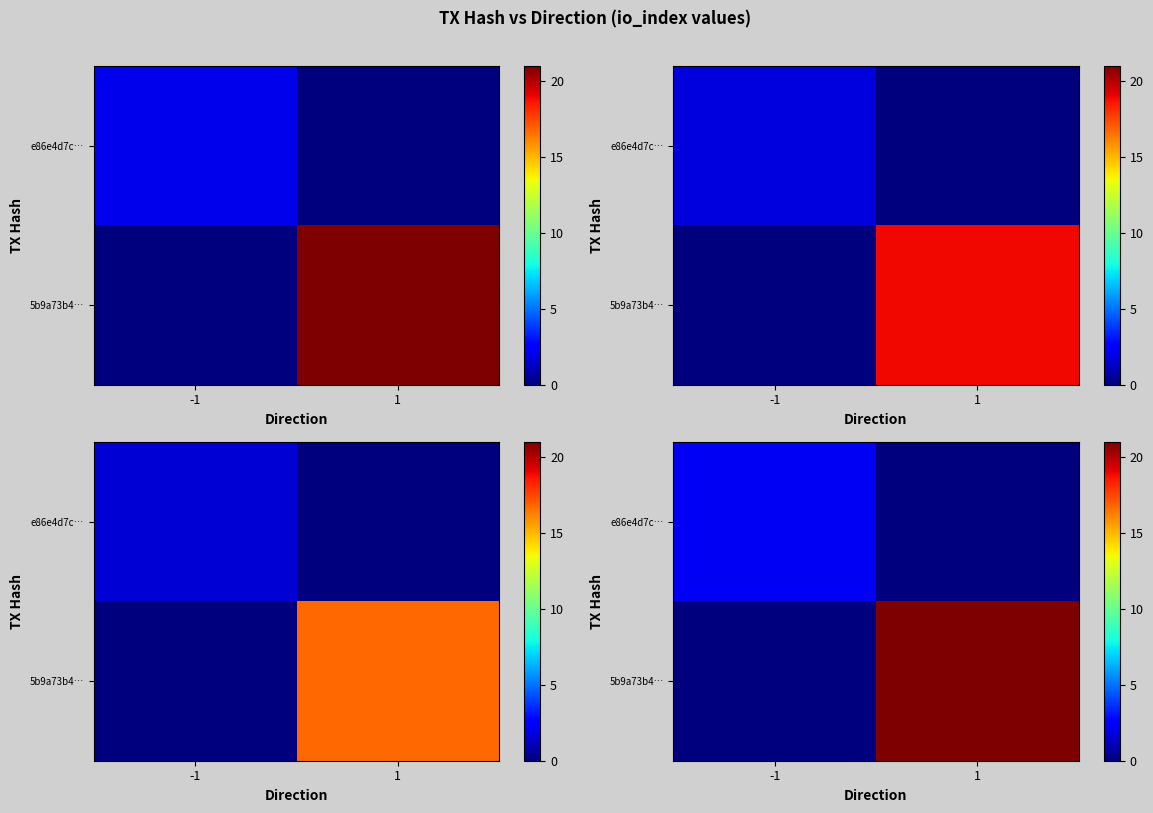

What value does the e86e4d7c… series have at -1?

2.2